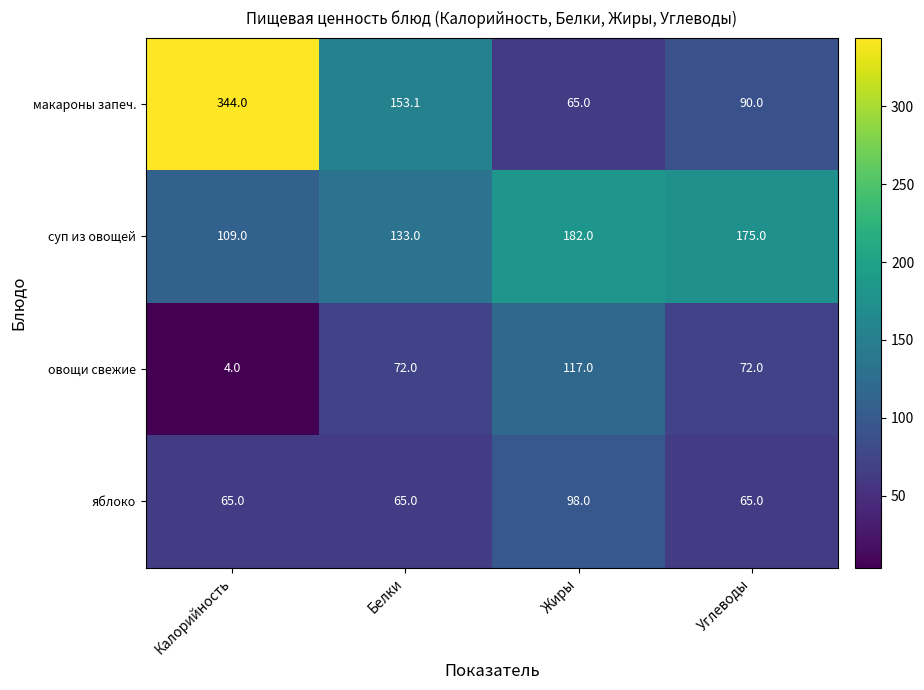

How many series are shown in this chart?

4